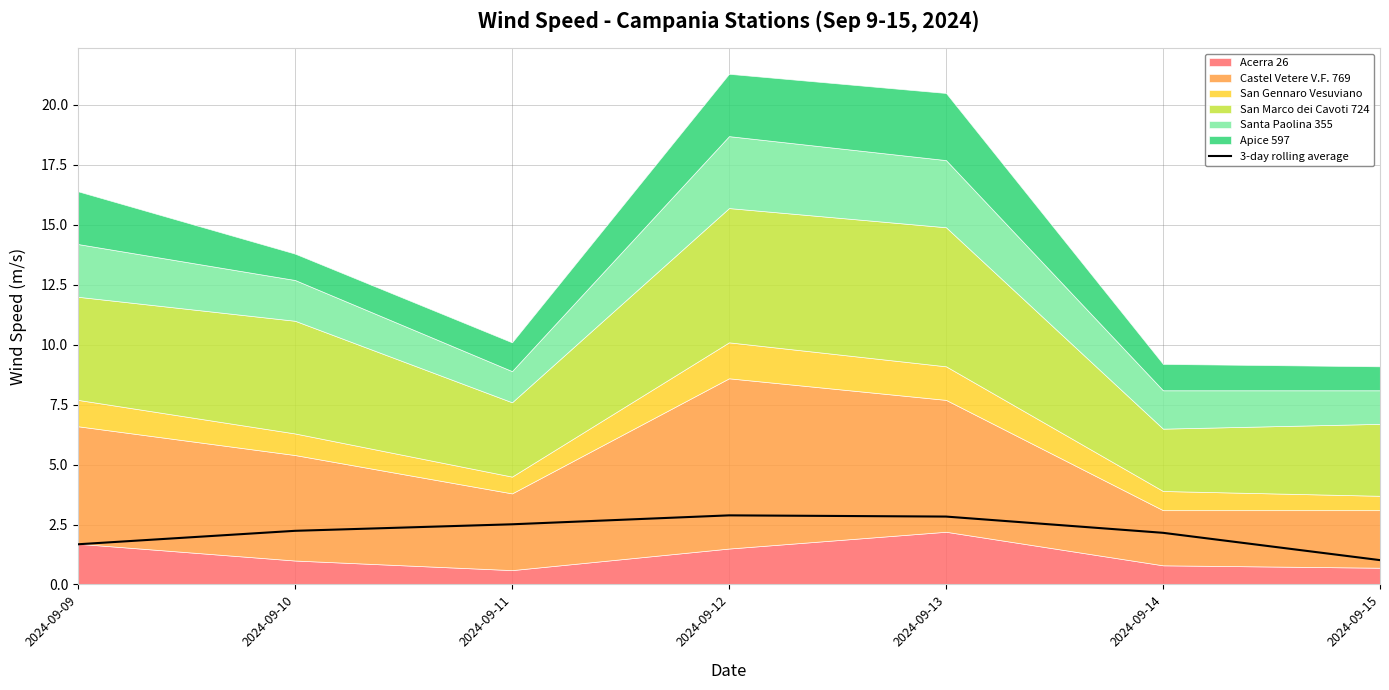

What is the ratio of the value at 2024-09-09 to the value at 2024-09-11?

0.7